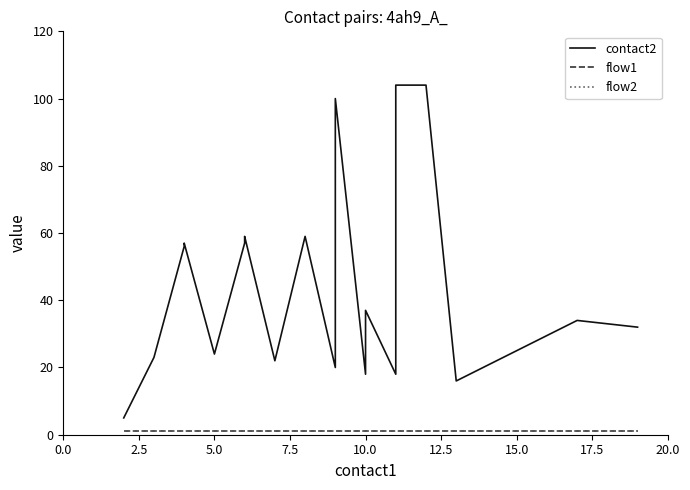

Is the value of flow2 at 17.5 greater than the value of flow1 at 17?

No